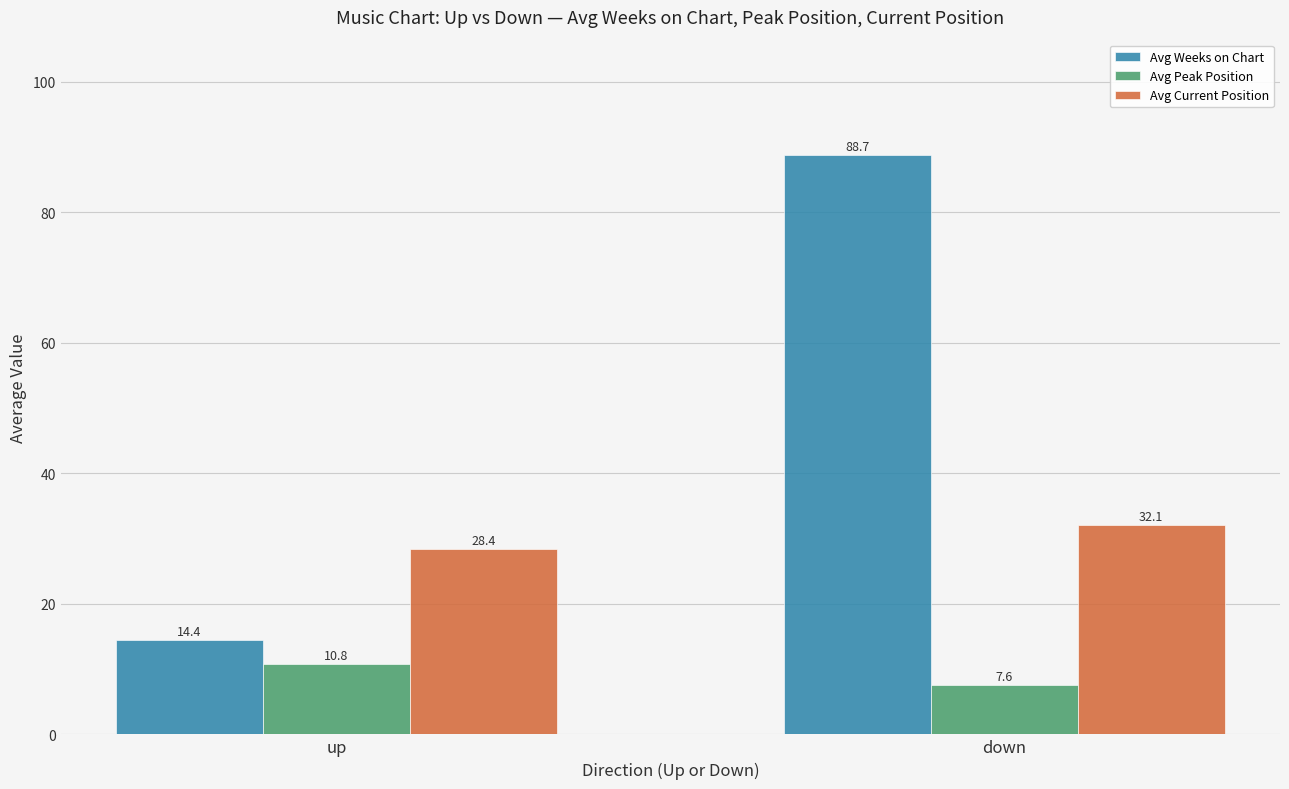

Reading left to right, transcribe all the data shown in this chart.

Avg Weeks on Chart: 14.4	88.7
Avg Peak Position: 10.8	7.6
Avg Current Position: 28.4	32.1